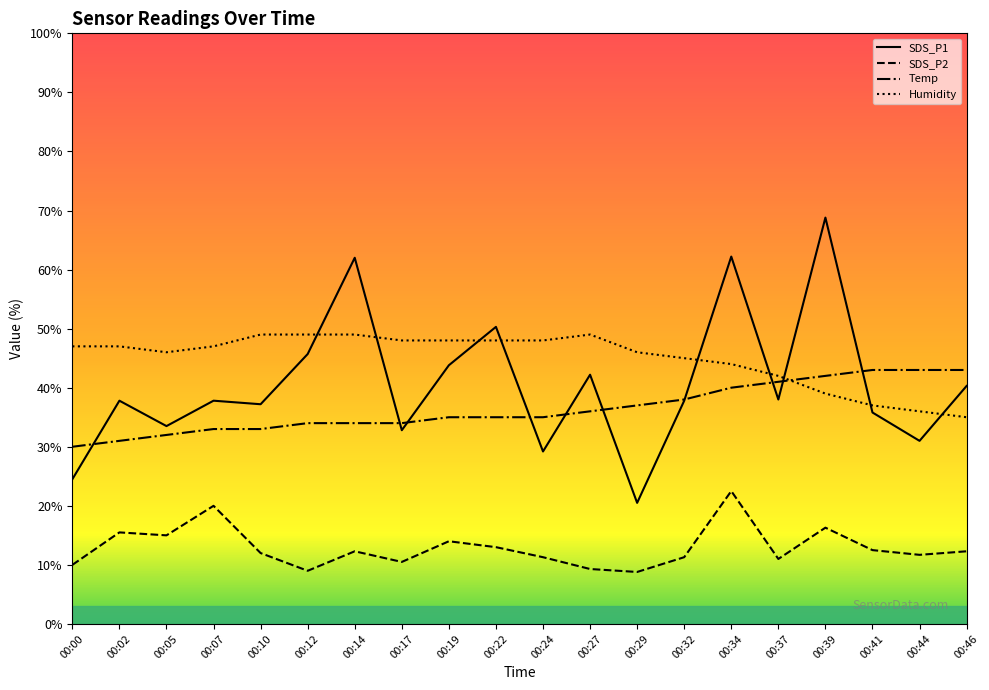

In Humidity, how many points are lower than both neighbors (excluding endpoints)?

1